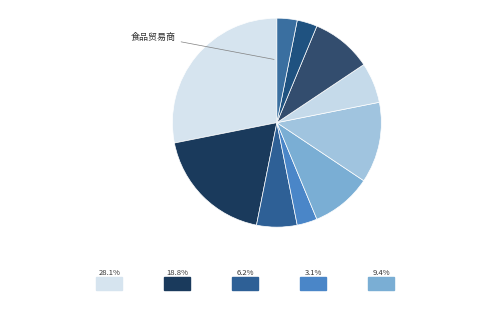

How many segments does this pie chart have?

10